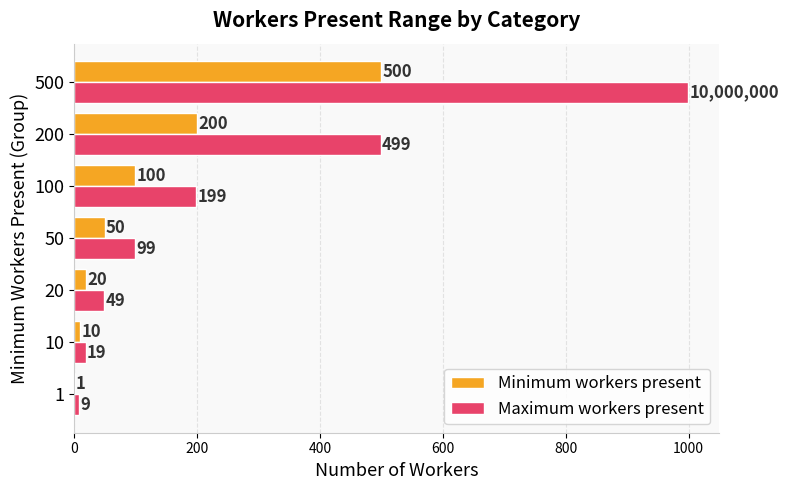

How many distinct data groups are displayed?

2